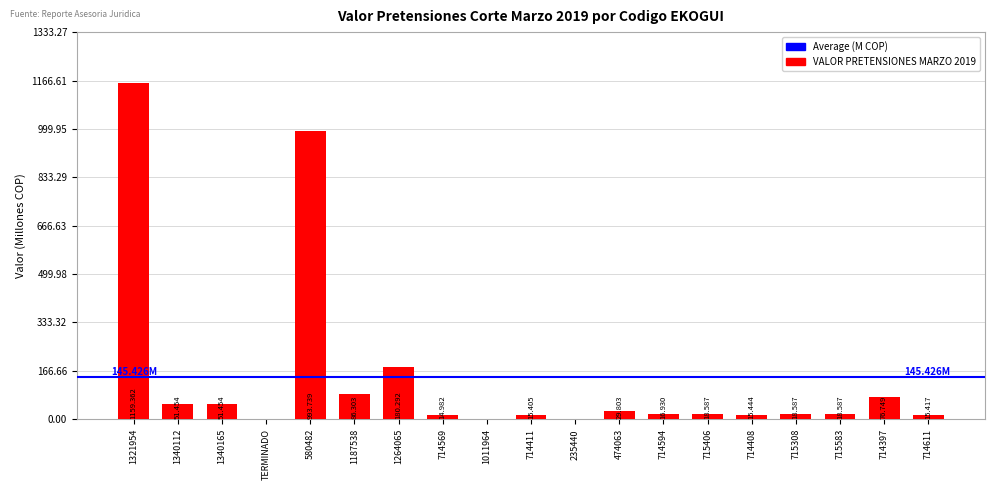

Rank the categories by value from lowest to highest.

TERMINADO, 1011964, 235440, 714569, 714411, 714611, 714408, 714594, 715406, 715308, 715583, 474063, 1340112, 1340165, 714397, 1187538, 1264065, 580482, 1321954